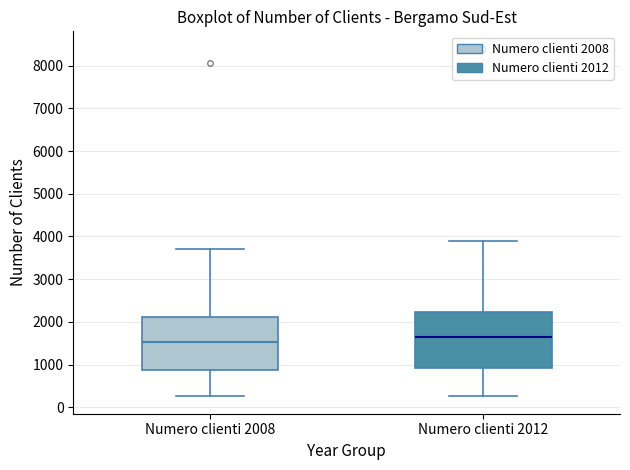

Reading left to right, read every box against the y-axis: the position of its median line, the range the box covers, and the ends of its whiskers. The values are not printed on the chart, so give them approximately, as read against the axis.

Numero clienti 2008: median 1500, box 900 to 2100, whiskers 300 to 3700
Numero clienti 2012: median 1600, box 900 to 2200, whiskers 300 to 3900